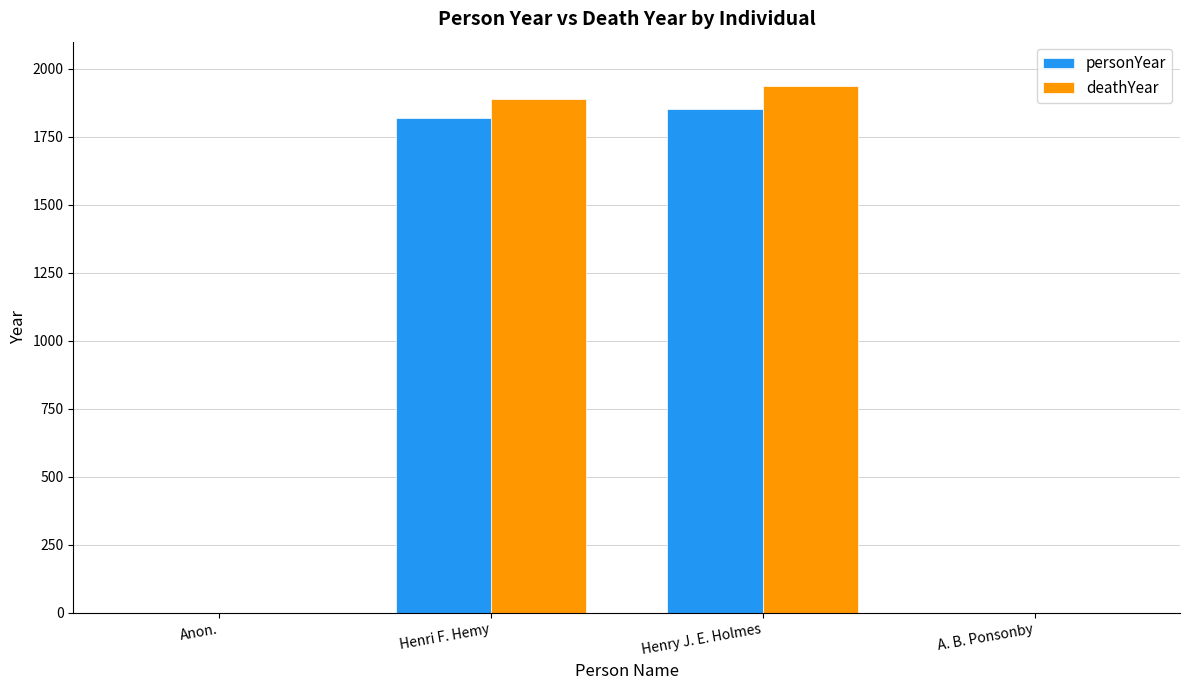

Which series changed the most between Anon. and Henry J. E. Holmes?

deathYear